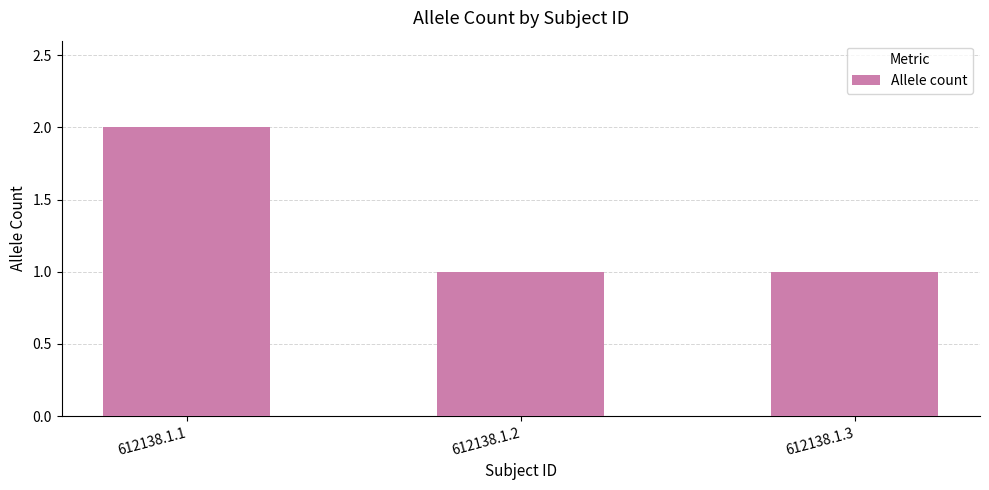

How many bars are there in total?

3